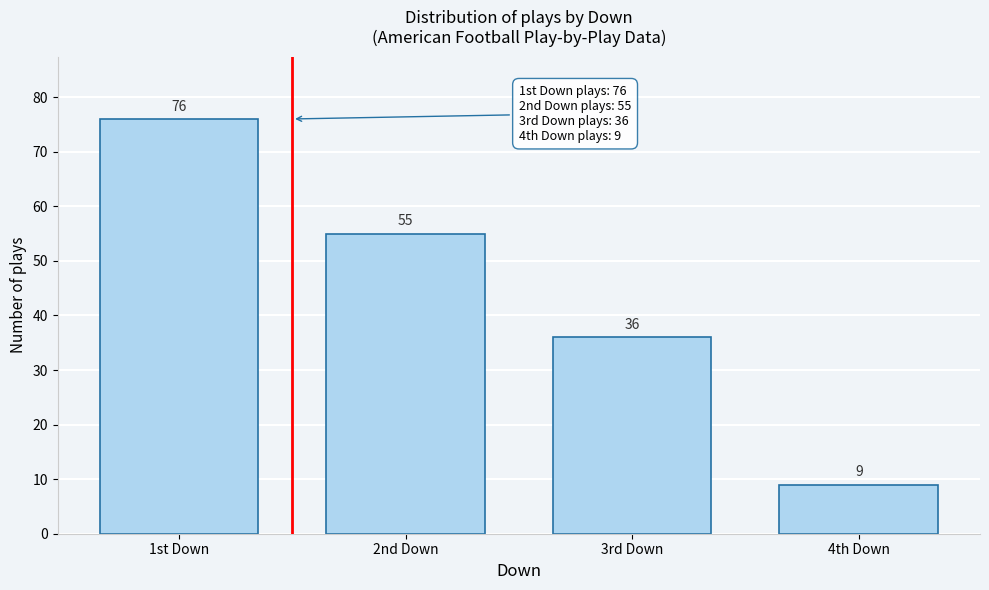

Reading right to left, extract all data points from this chart.

9	36	55	76